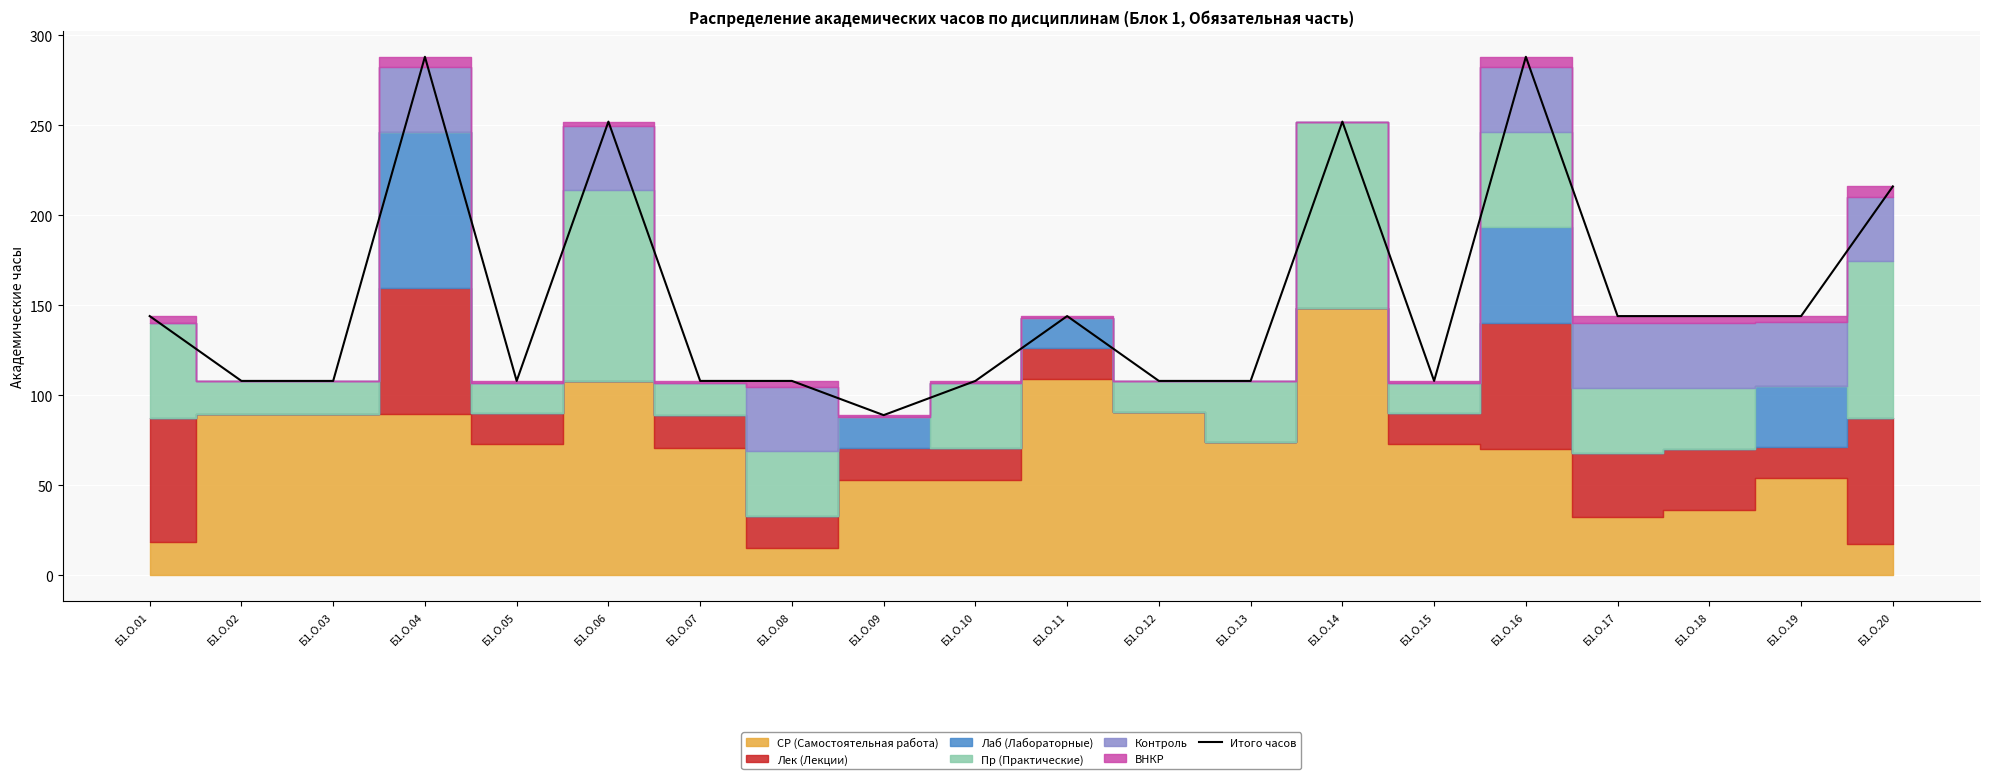

Reading left to right, list all the values displayed in this chart.

Б1.О.01=144.0	Б1.О.02=108.0	Б1.О.03=108.0	Б1.О.04=288.0	Б1.О.05=108.0	Б1.О.06=252.0	Б1.О.07=108.0	Б1.О.08=108.0	Б1.О.09=89.0	Б1.О.10=108.0	Б1.О.11=144.0	Б1.О.12=108.0	Б1.О.13=108.0	Б1.О.14=252.0	Б1.О.15=108.0	Б1.О.16=288.0	Б1.О.17=144.0	Б1.О.18=144.0	Б1.О.19=144.0	Б1.О.20=216.0